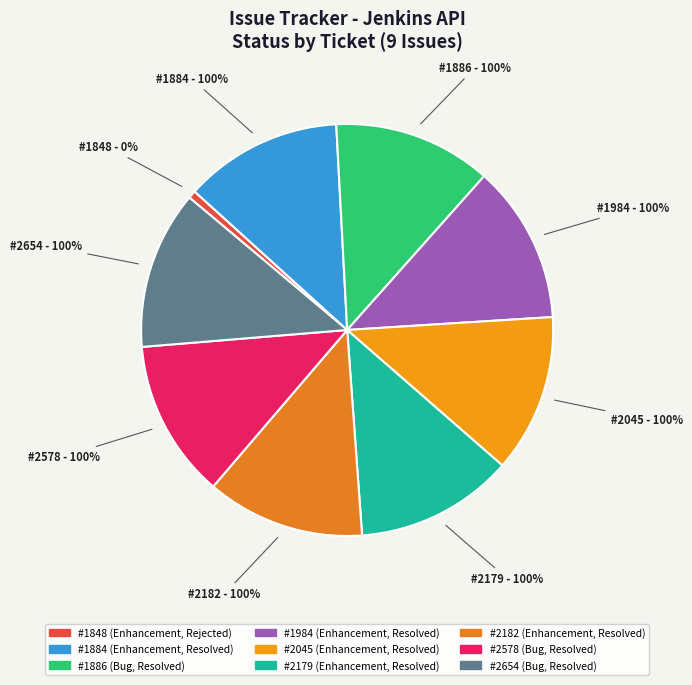

Is there any slice that represents more than half of the pie?

No